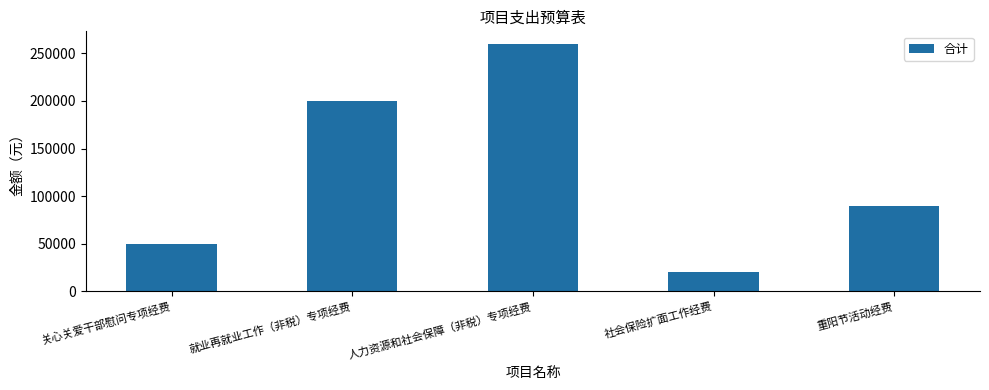

Does the chart contain any negative values?

No